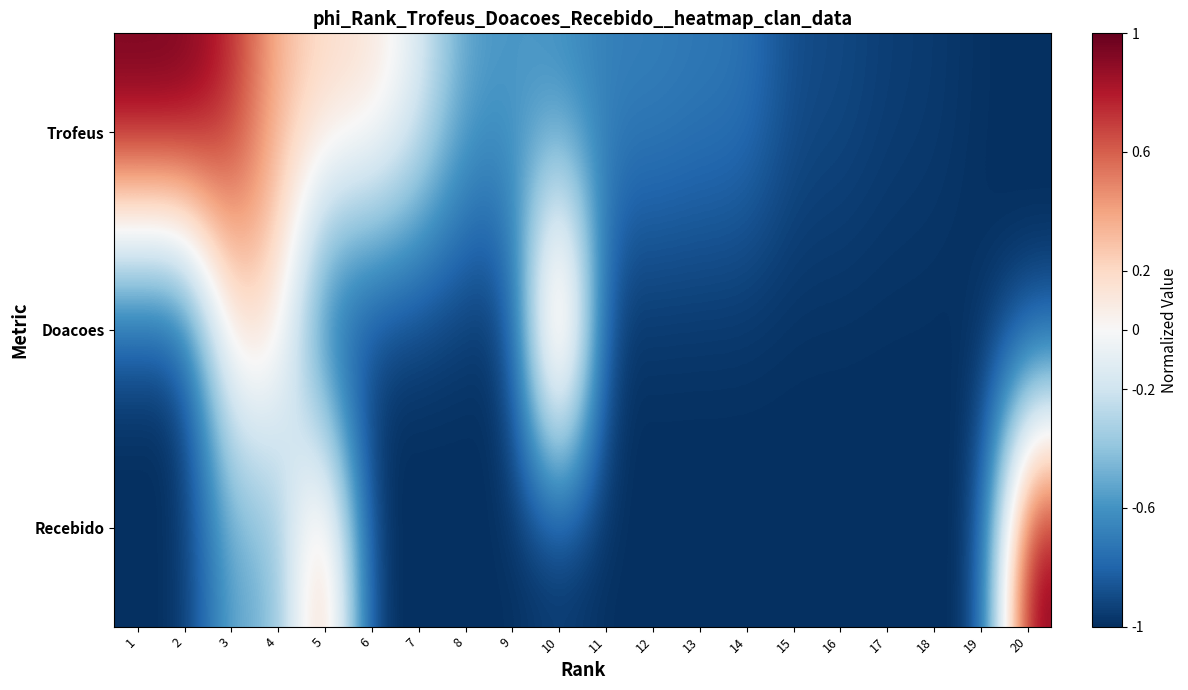

Which series has the largest range (max minus min)?

Trofeus